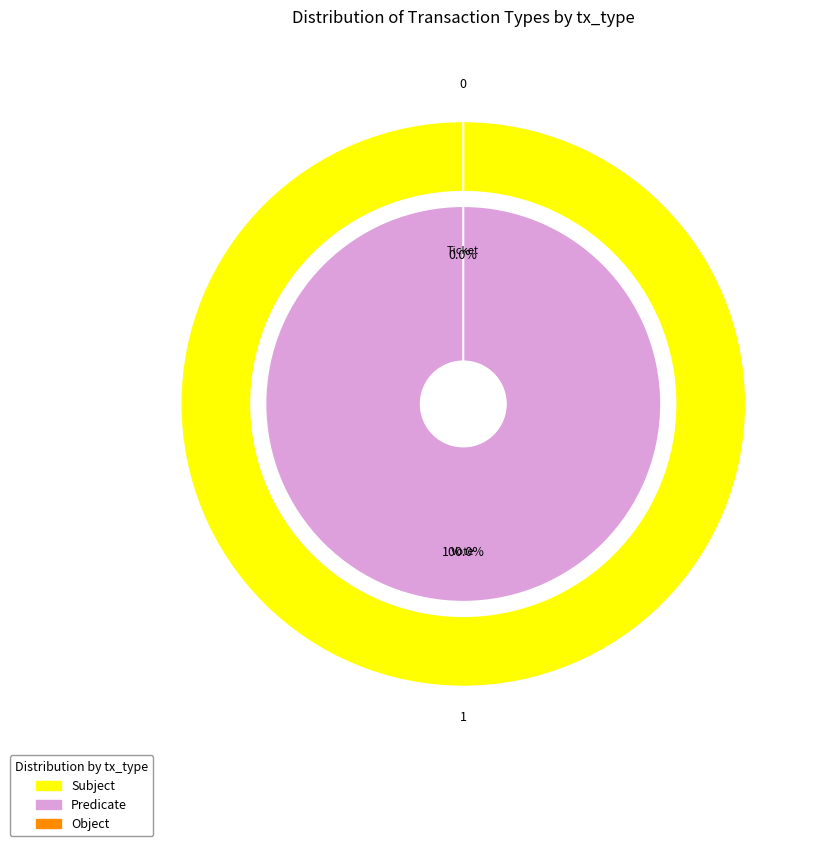

What is the smallest slice in the pie chart?

Ticket